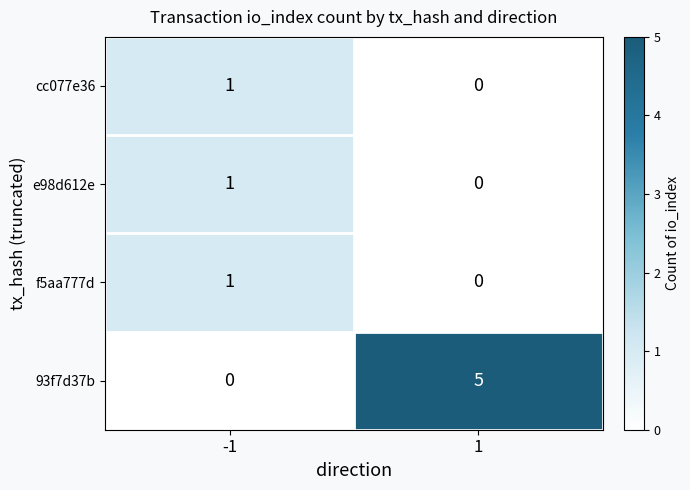

Count the number of data series in this chart.

4